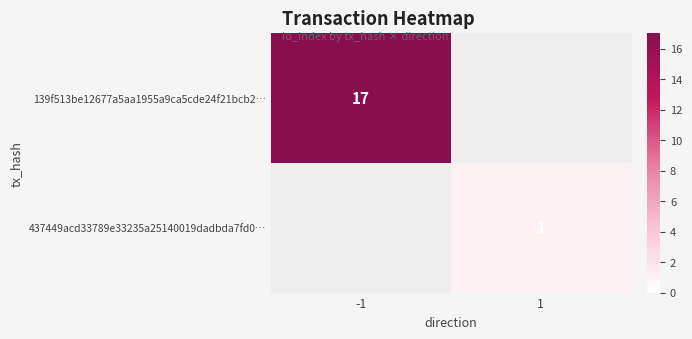

Count the number of categories in the chart.

2